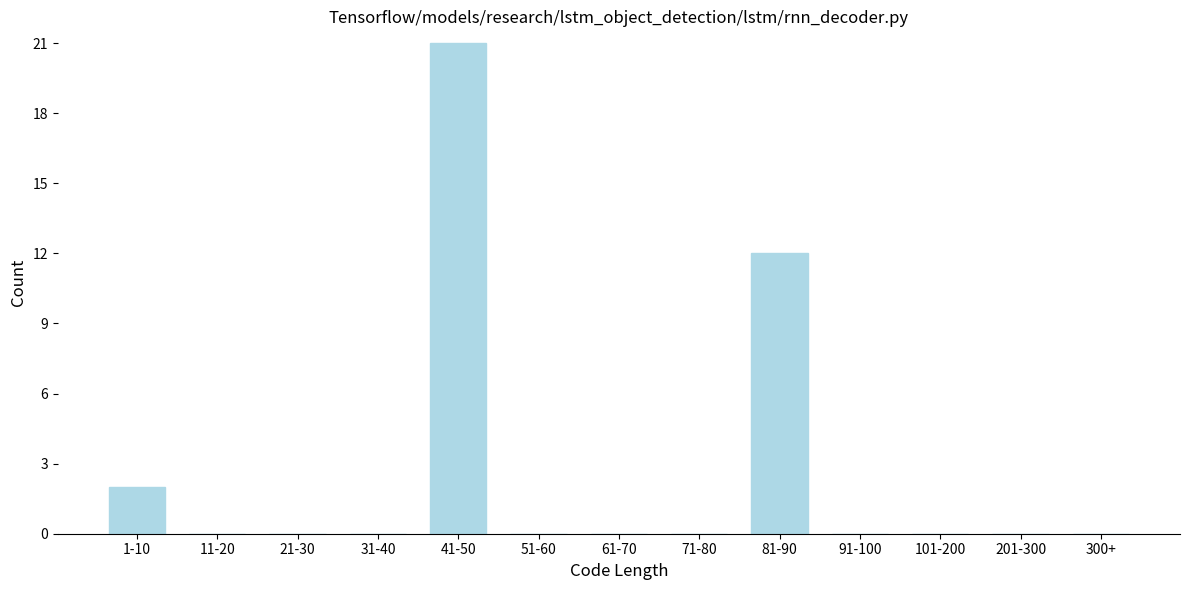

Reading left to right, transcribe all the data shown in this chart.

1-10=2	11-20=0	21-30=0	31-40=0	41-50=21	51-60=0	61-70=0	71-80=0	81-90=12	91-100=0	101-200=0	201-300=0	300+=0